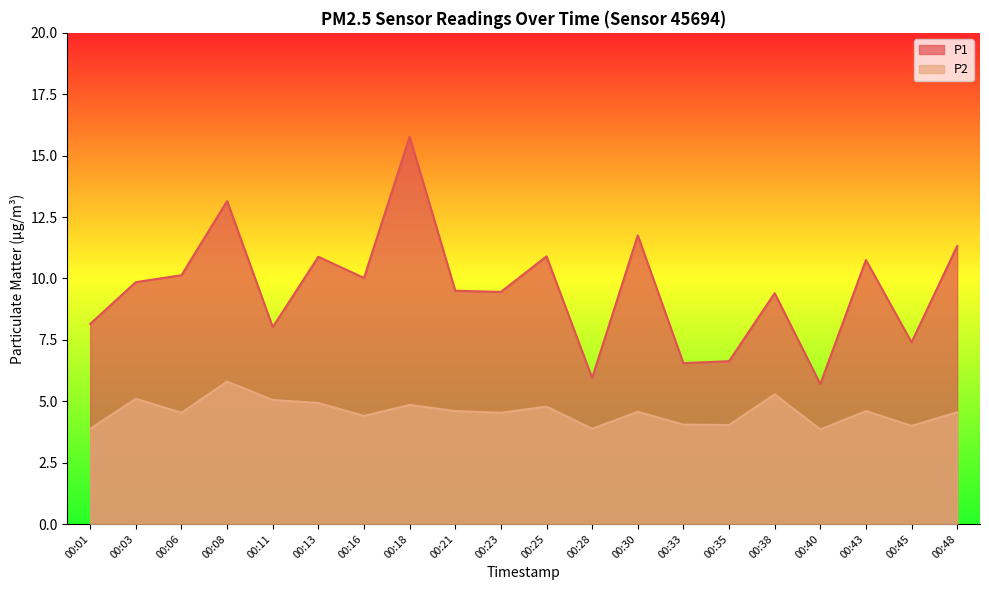

The value of P1 at 00:40 is 5.7. True or false?

True